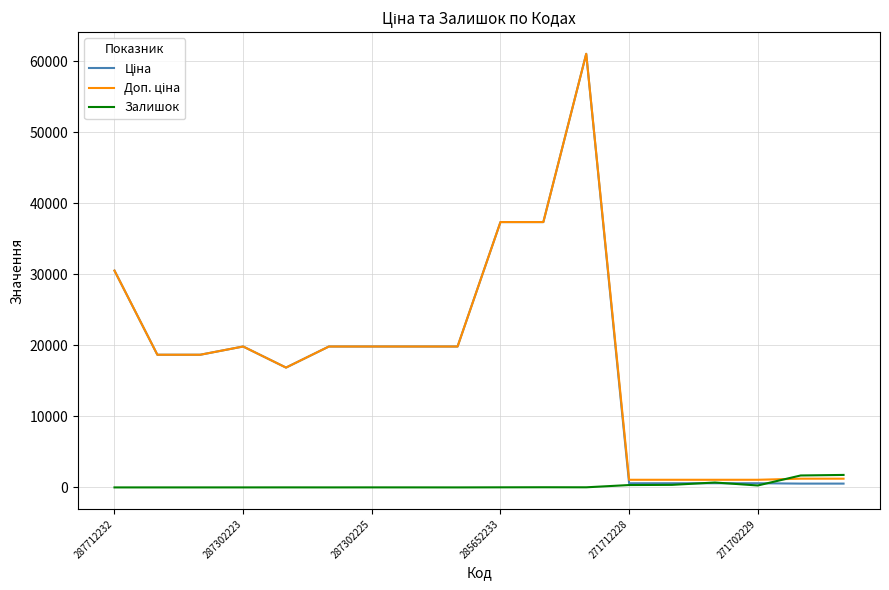

Reading left to right, list all the values displayed in this chart.

Ціна: 30512.3	18671.5	18671.5	19831.1	16863.2	19831.1	19831.1	19831.1	19831.1	37343.0	37343.0	61024.7	586.0	586.0	586.0	586.0	535.4	535.4
Доп. ціна: 30512.3	18671.5	18671.5	19831.1	16863.2	19831.1	19831.1	19831.1	19831.1	37343.0	37343.0	61024.7	1074.5	1074.5	1074.5	1074.5	1227.2	1227.2
Залишок: 0.0	0.0	0.0	1.0	4.0	1.0	5.0	3.0	0.0	12.0	22.0	15.0	333.0	359.0	690.0	272.0	1680.0	1756.0